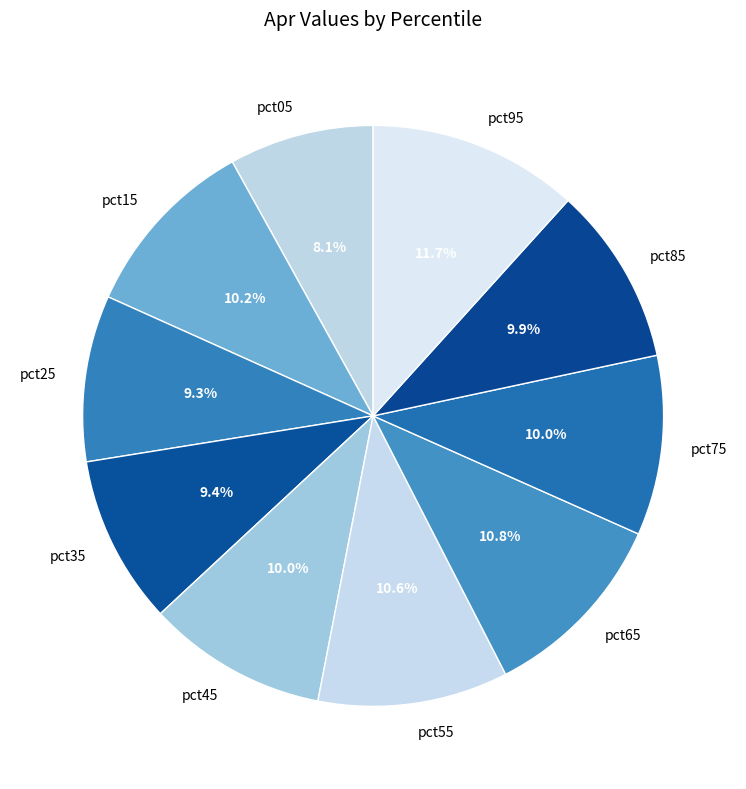

What is the smallest slice in the pie chart?

pct05